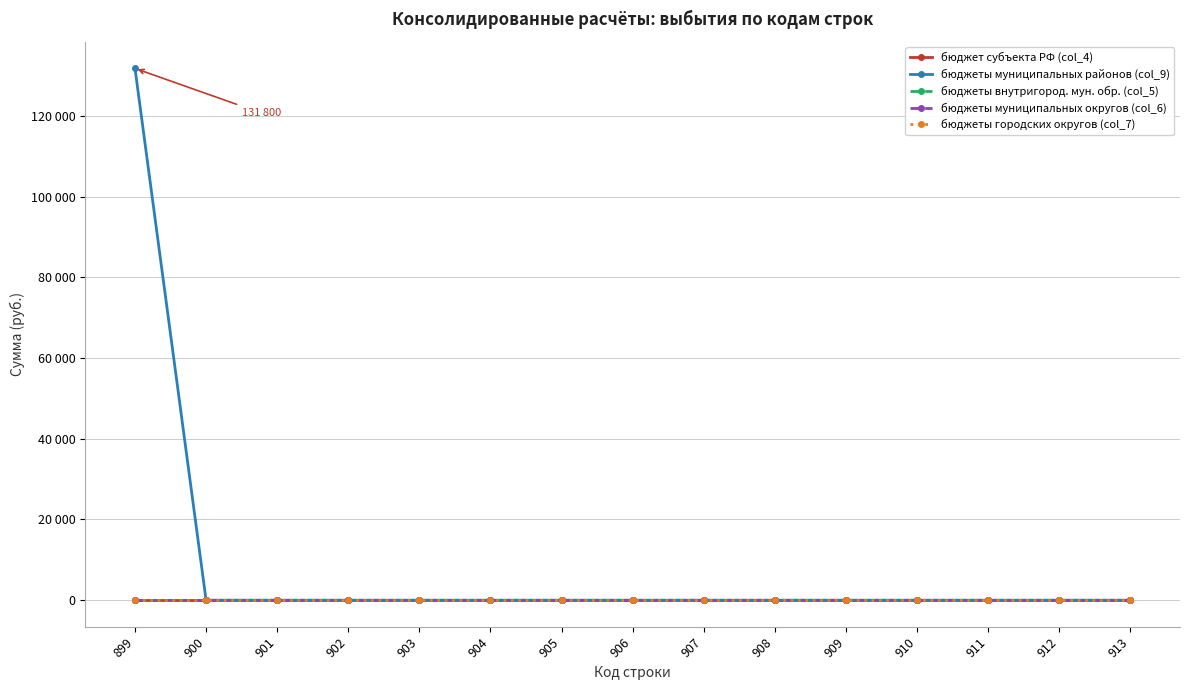

True or false: бюджеты внутригород. мун. обр. (col_5) and бюджеты муниципальных округов (col_6) intersect in this chart.

False